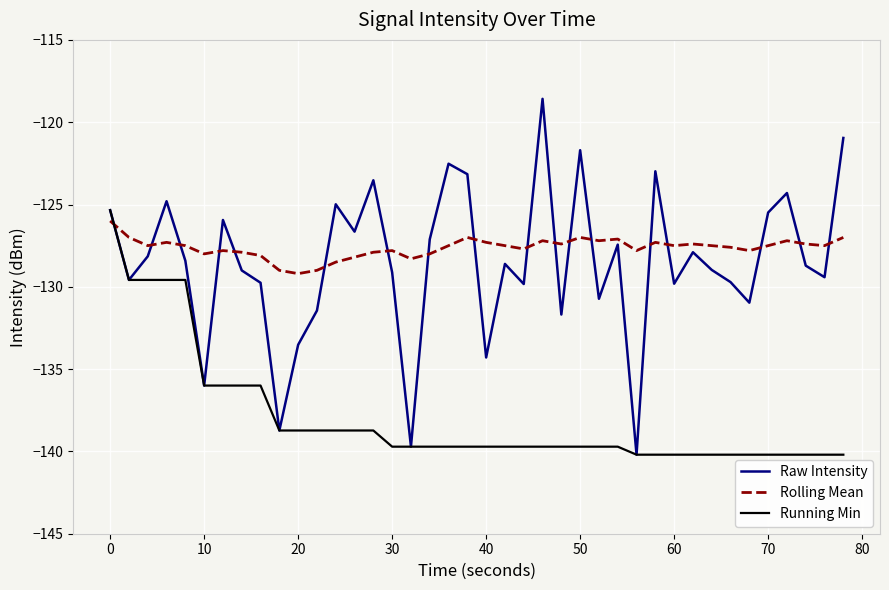

What is the greatest value displayed?

-118.6